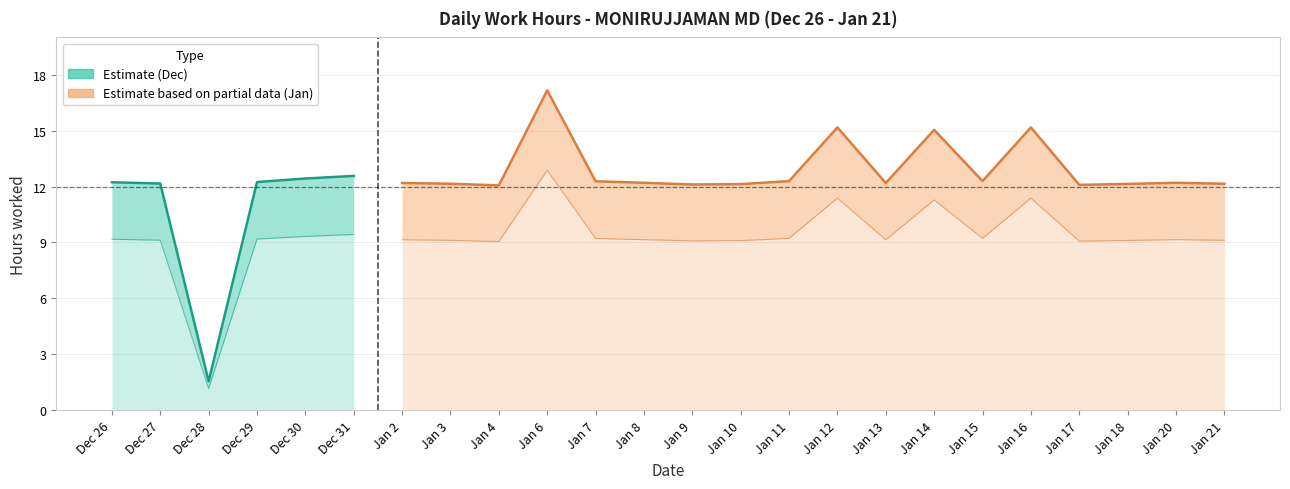

Reading right to left, what are all the values shown in this chart?

21=12.2	20=12.2	18=12.1	17=12.1	16=15.2	15=12.3	14=15.0	13=12.2	12=15.2	11=12.3	10=12.1	9=12.1	8=12.2	7=12.3	6=17.2	4=12.1	3=12.2	2=12.2	31=12.6	30=12.4	29=12.2	28=1.6	27=12.2	26=12.2